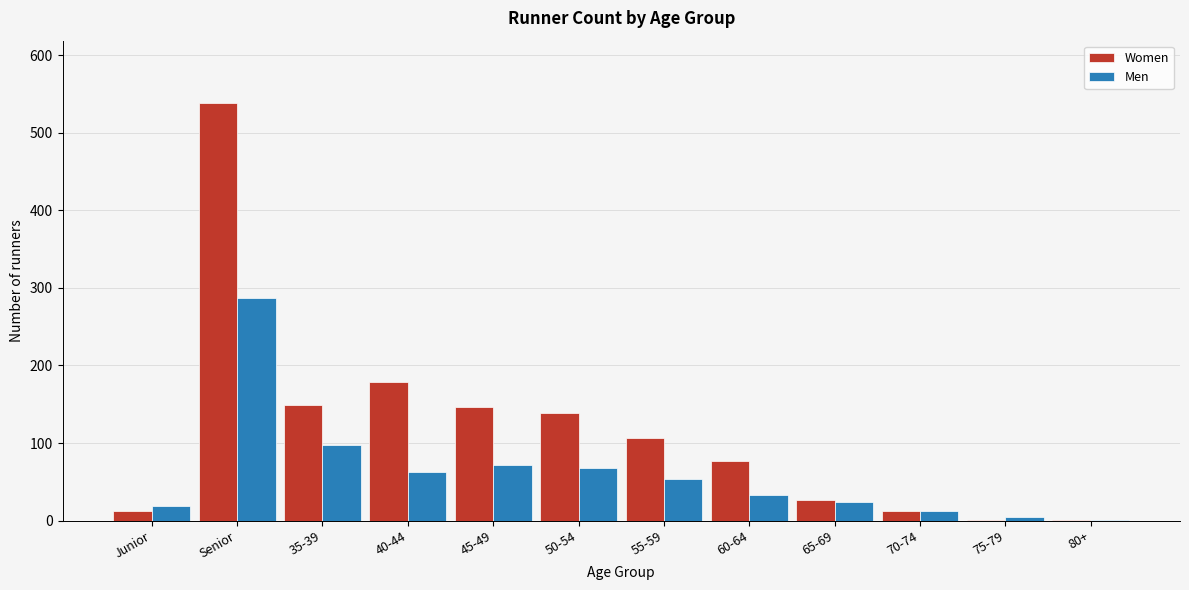

What value does the Men series have at Junior?

19